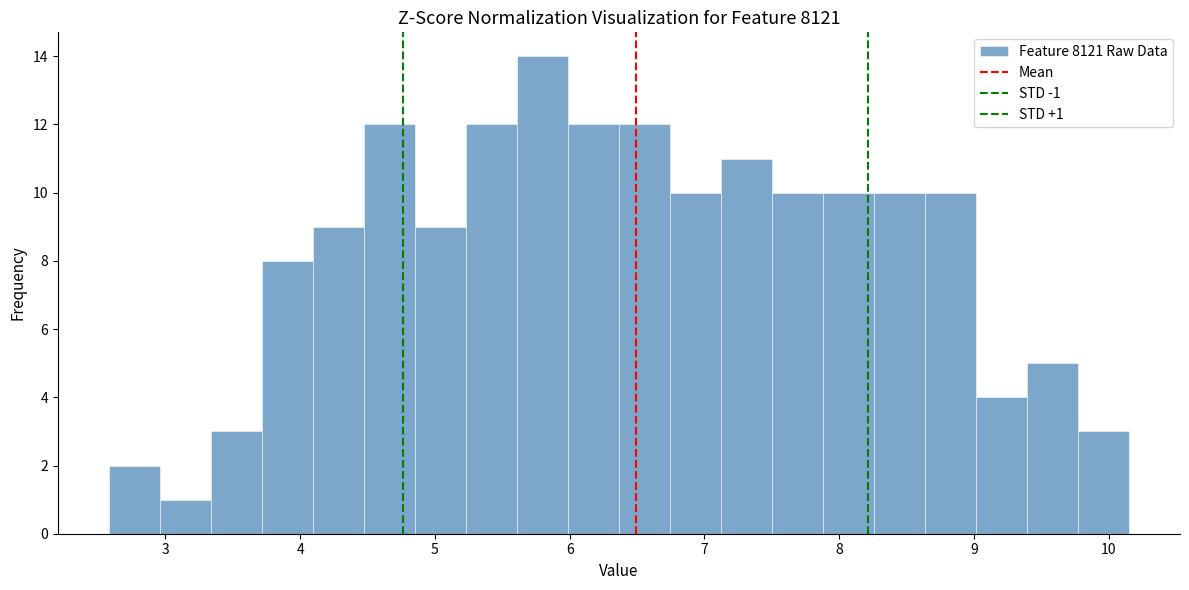

Read against the x-axis, roughly where is the centre of the tallest bar?

5.8